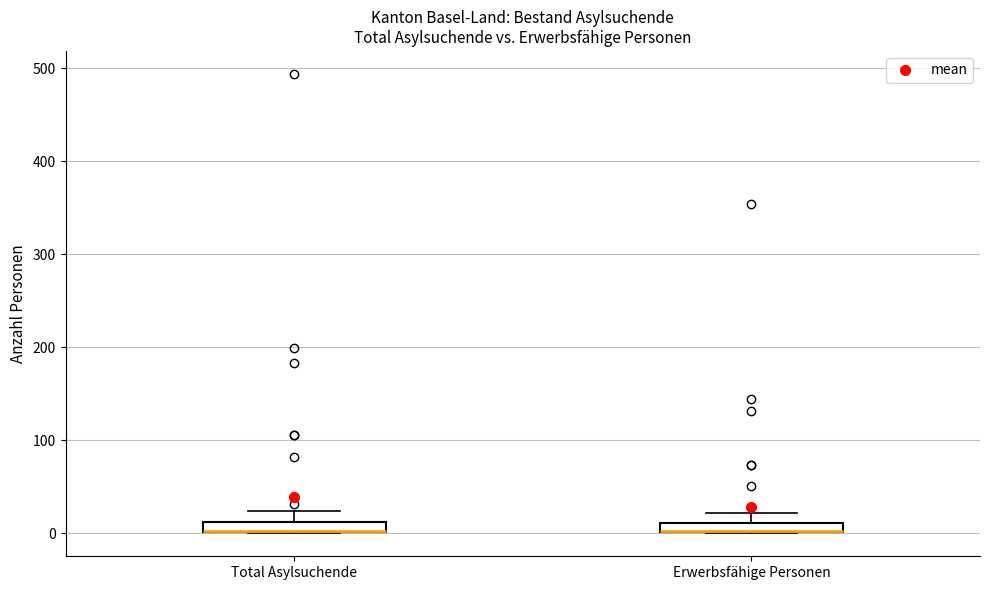

Where does the upper whisker of the box for Total Asylsuchende end on the y-axis? The values are not printed on the chart, so give them approximately, as read against the axis.

20